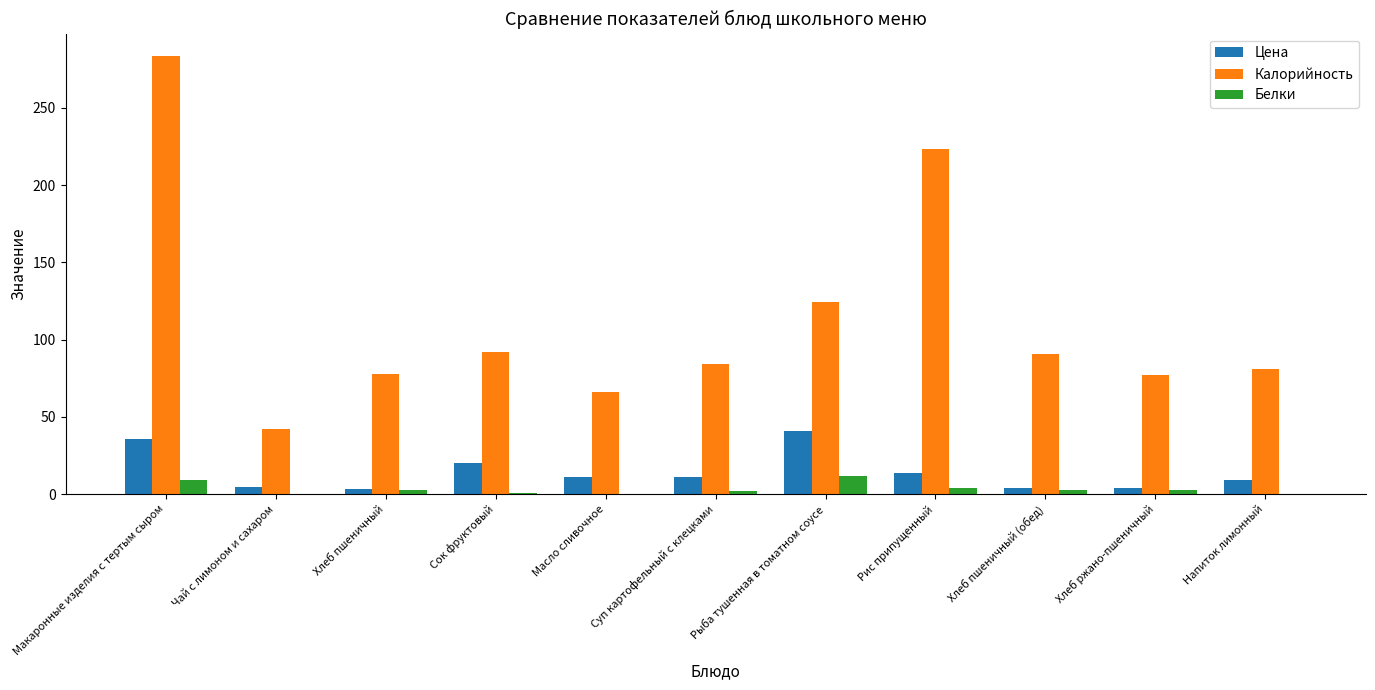

Where does the Цена series first go above 10?

Макаронные изделия с тертым сыром